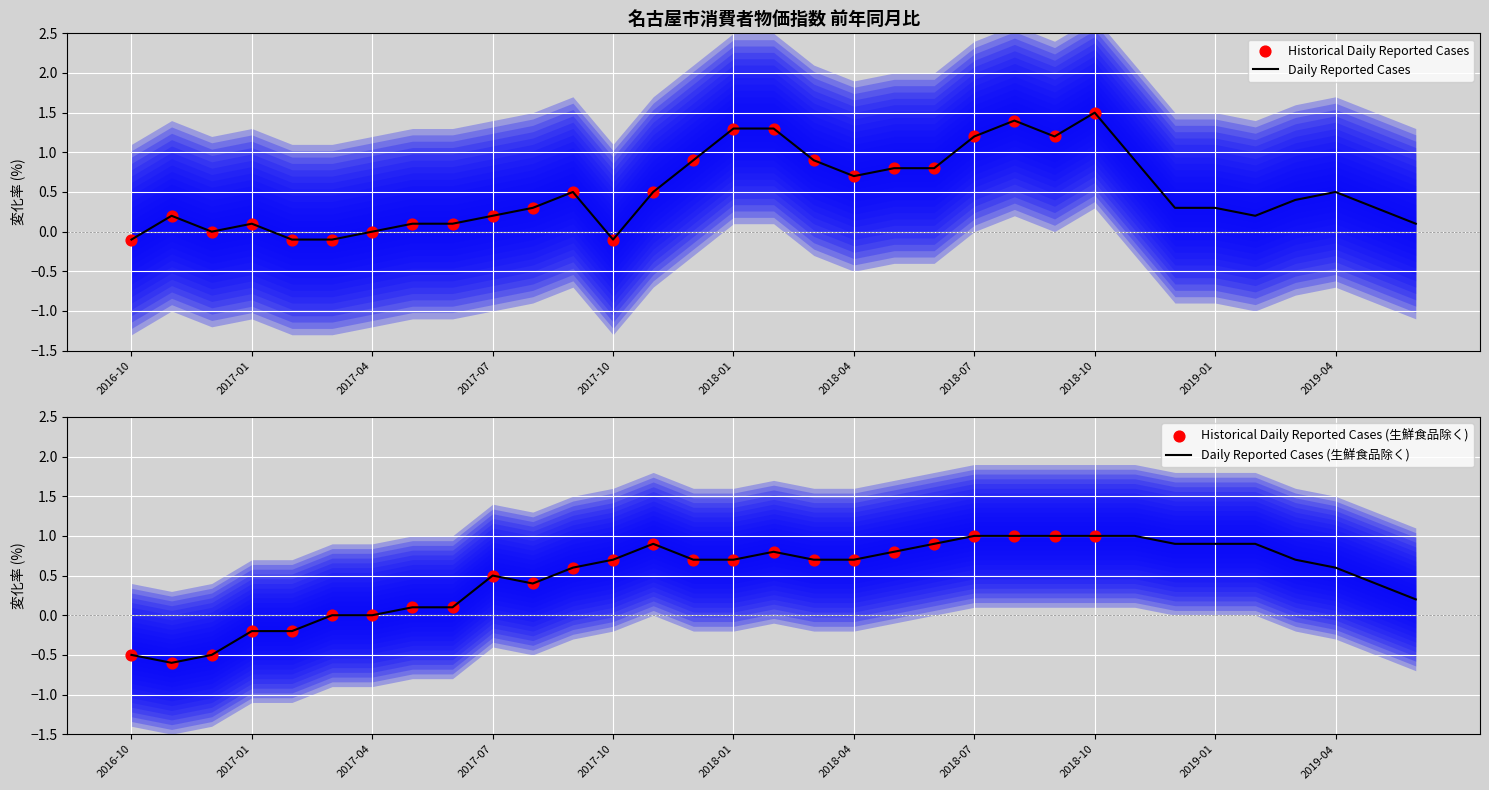

Which series has the largest Y range (max minus min)?

総合